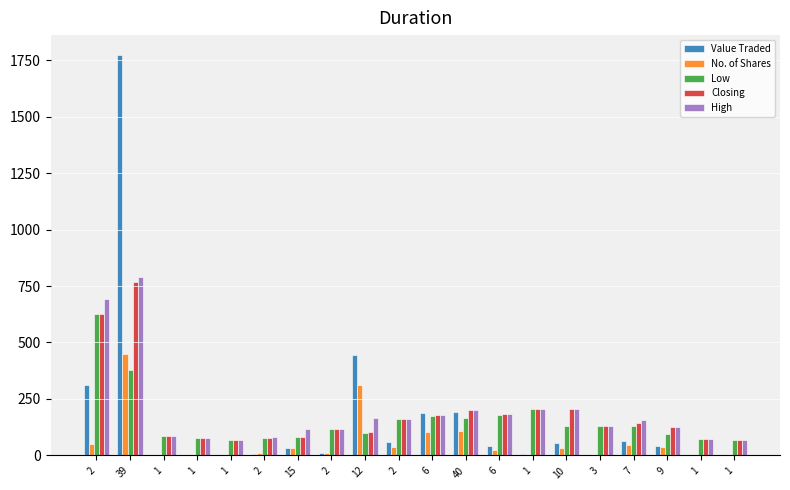

How many data points does each series have?

20